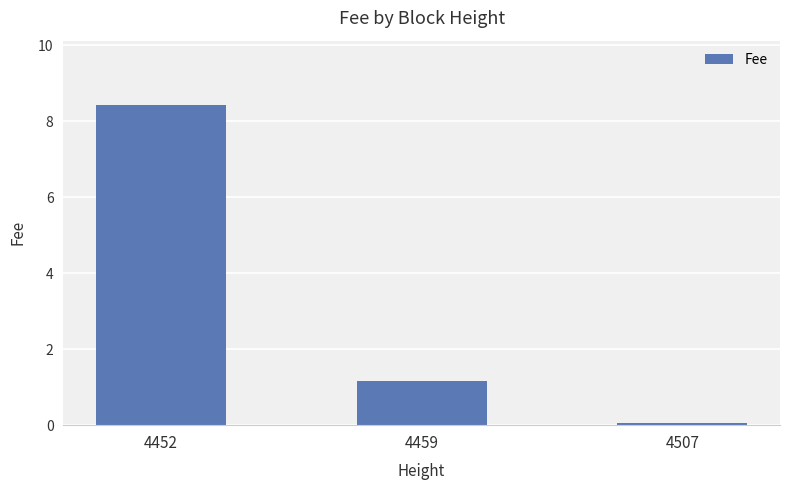

List the labels in order of value, largest first.

4452, 4459, 4507